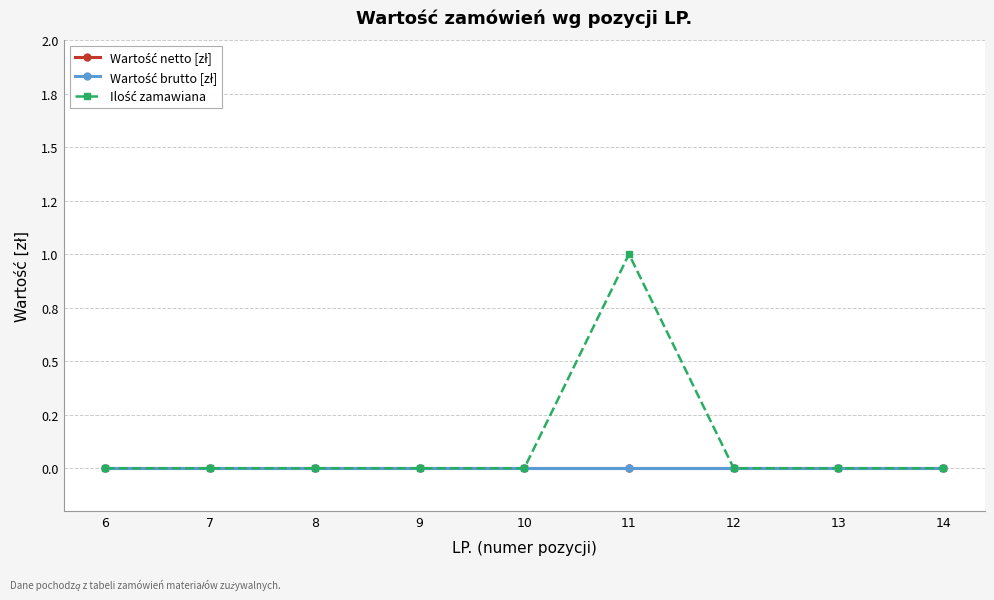

Which series has the largest total across all categories?

Ilość zamawiana